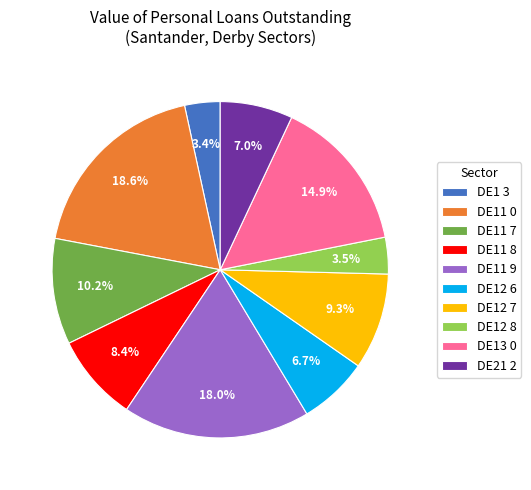

To the nearest percent, what is the difference between the largest and smallest slice percentages?

15%